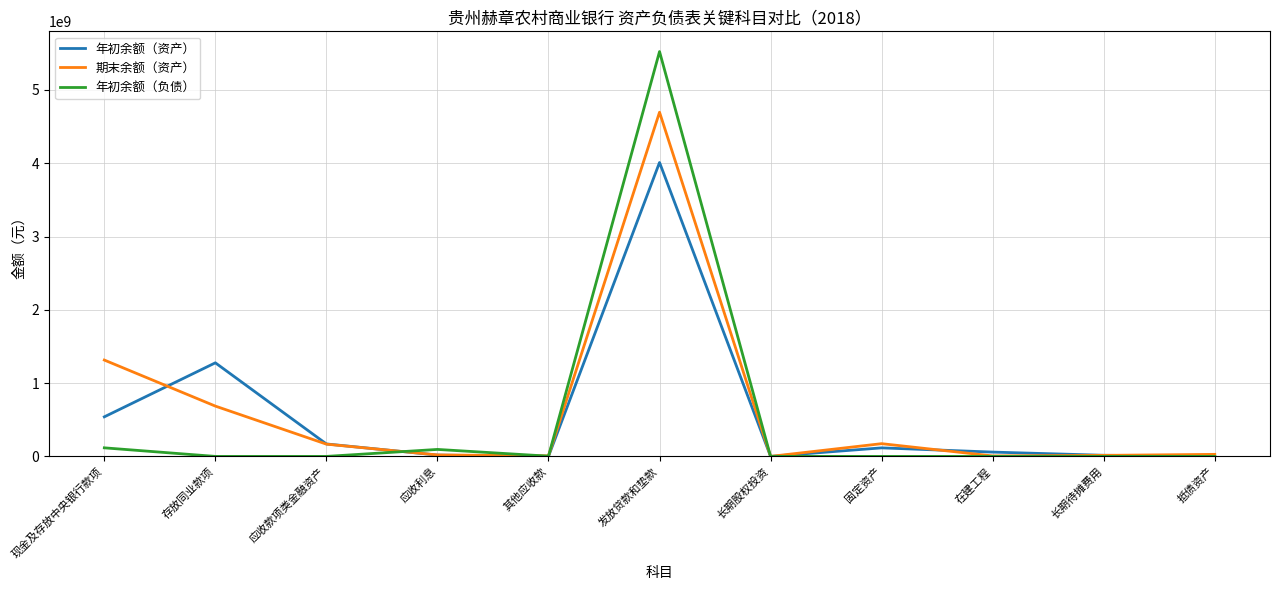

What is the average value of the 年初余额（资产） series?

564514113.7